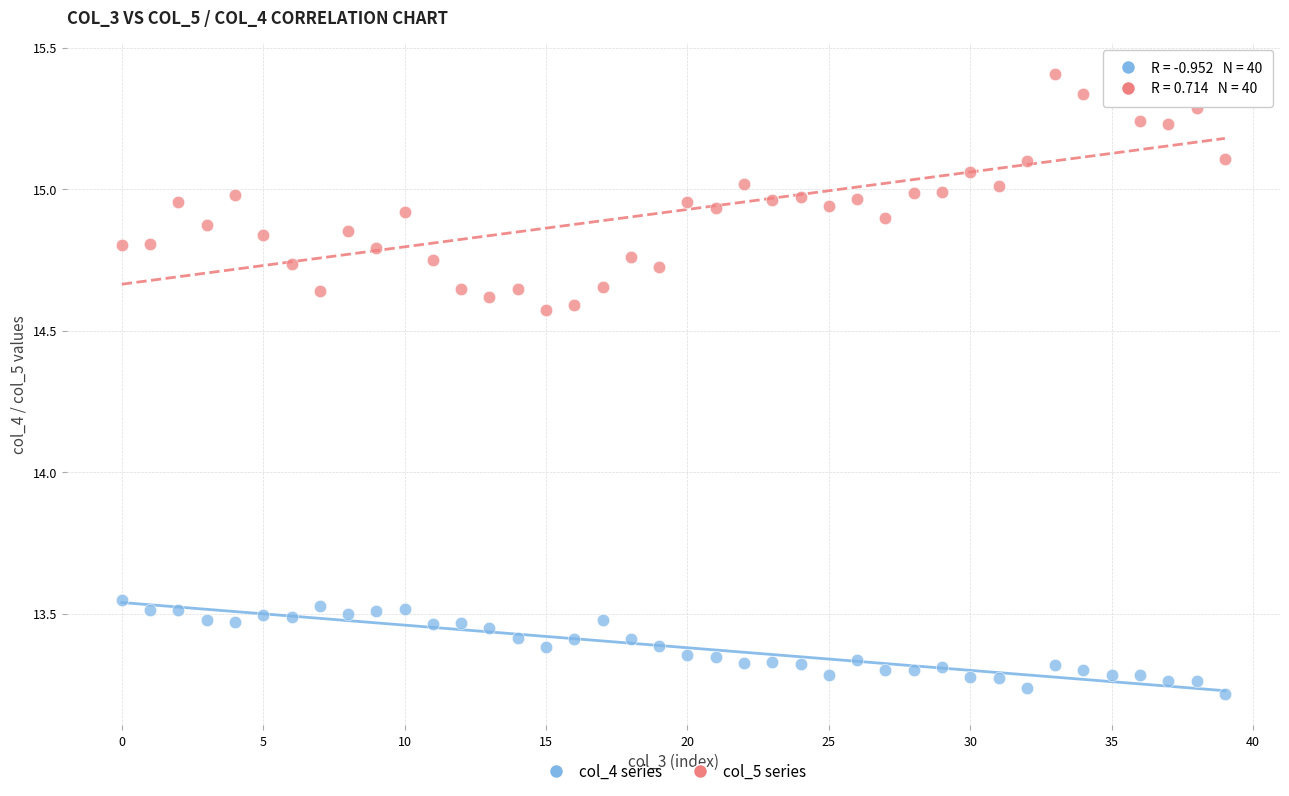

Which series has the widest spread of Y values?

col_5 series